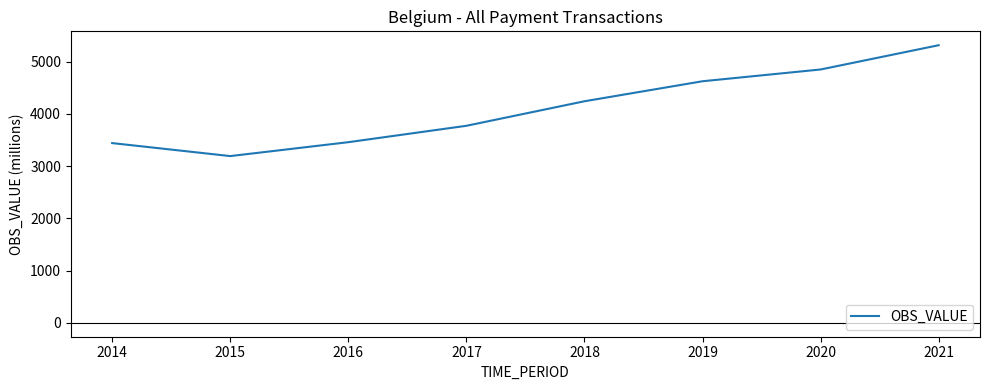

The value at 2019 is 7386.4. True or false?

False